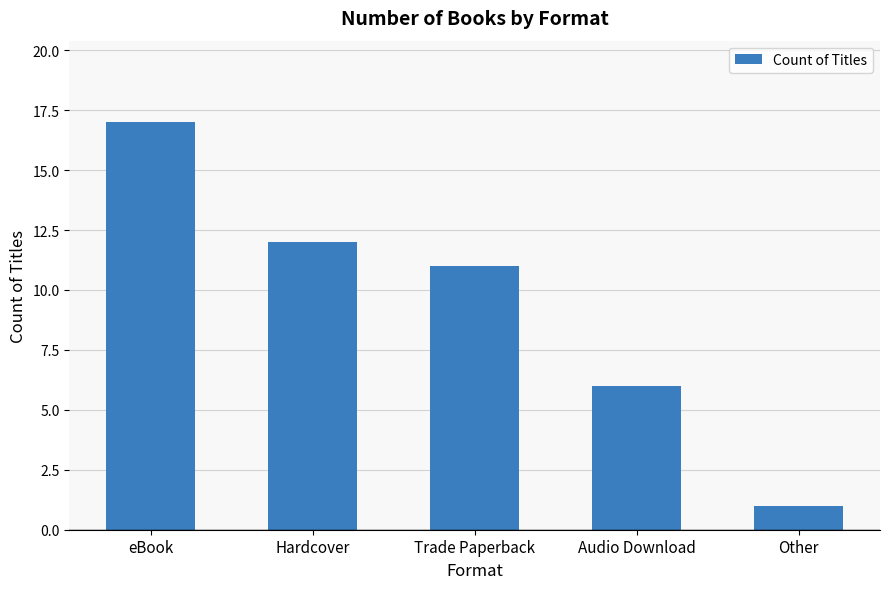

Where does the data first go above 11?

eBook